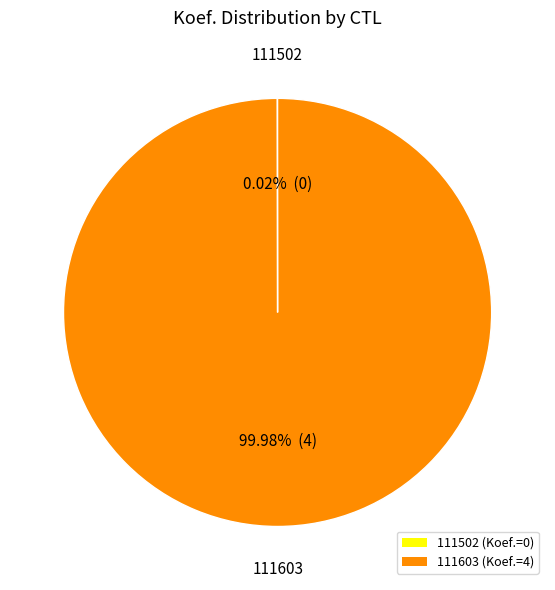

Is there a majority slice in this chart?

Yes